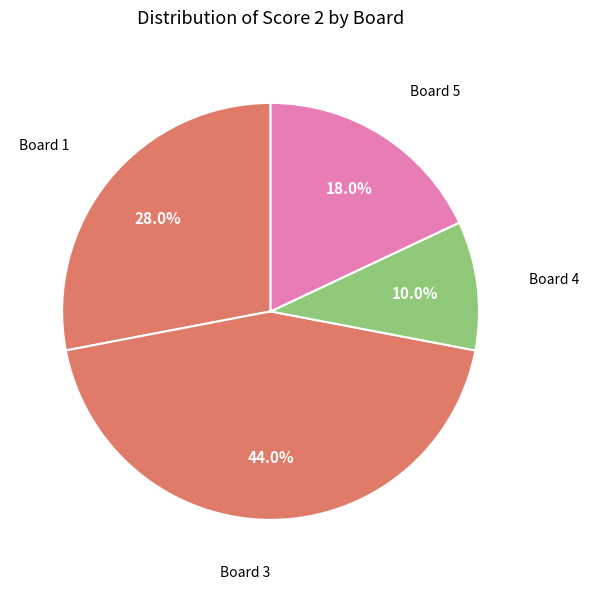

Rank the categories by value from highest to lowest.

Board 3, Board 1, Board 5, Board 4